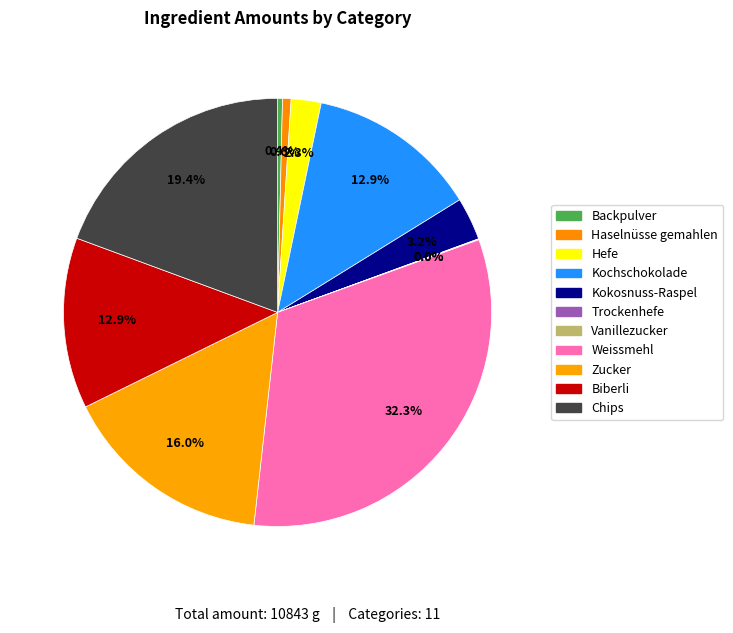

To the nearest percent, what portion does Kokosnuss-Raspel represent?

3%